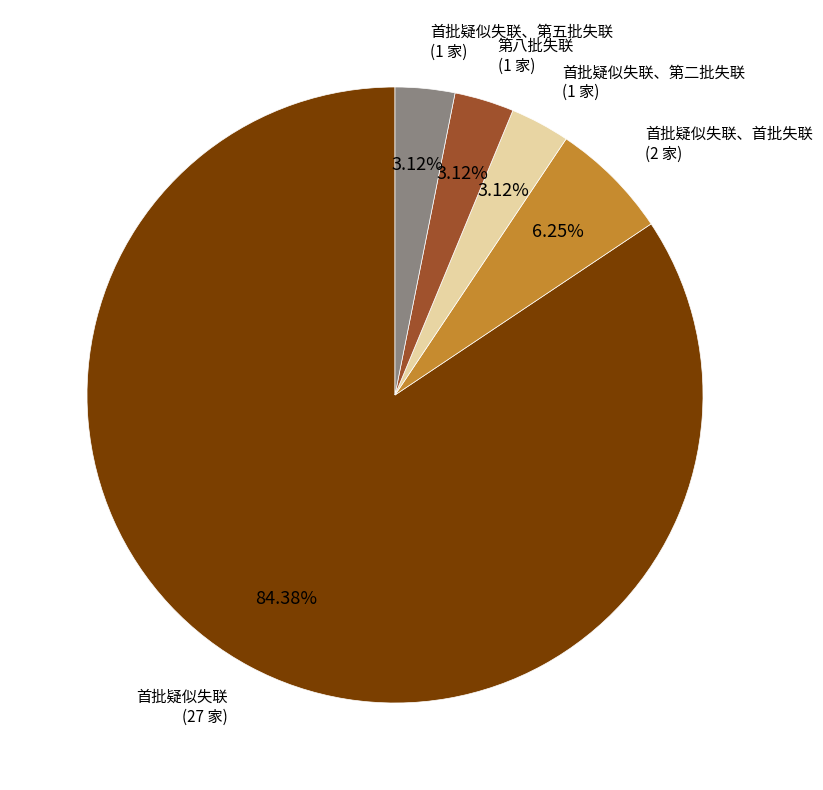

Is 首批疑似失联、第二批失联 the majority of the pie?

No